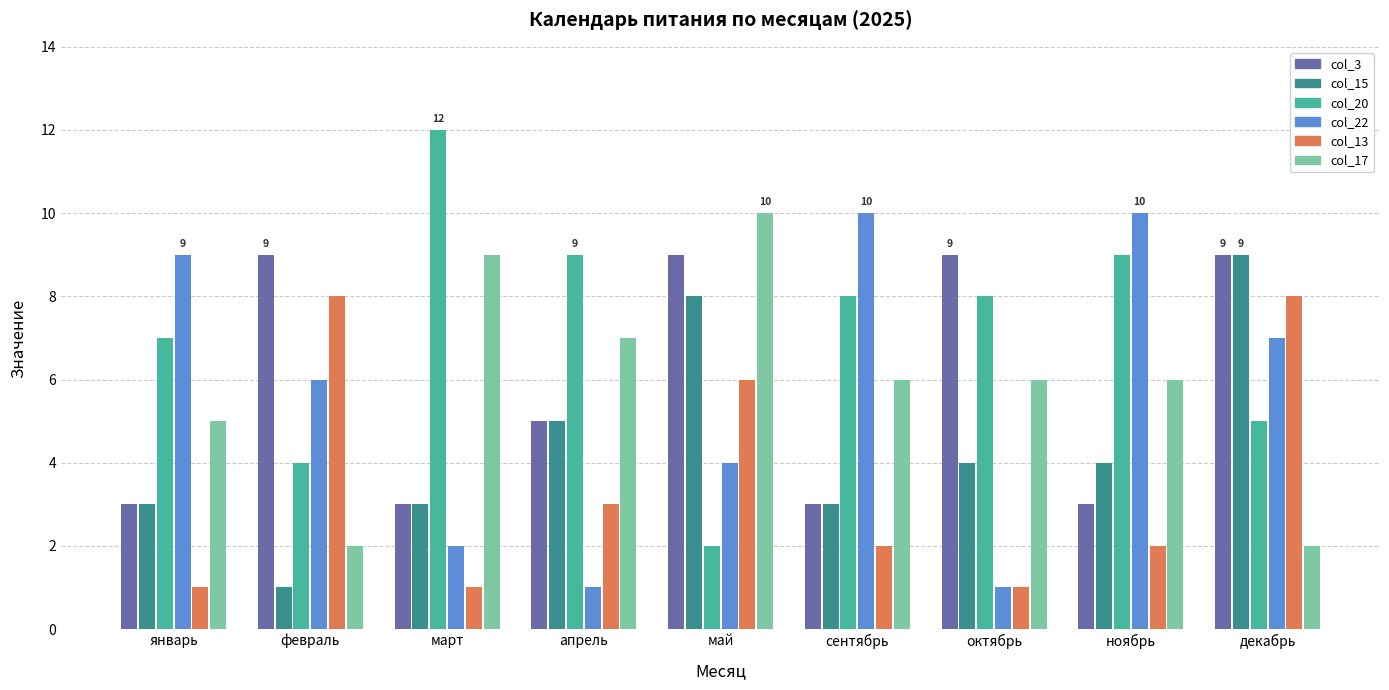

Reading left to right, transcribe all the data shown in this chart.

col_3: 3	9	3	5	9	3	9	3	9
col_15: 3	1	3	5	8	3	4	4	9
col_20: 7	4	12	9	2	8	8	9	5
col_22: 9	6	2	1	4	10	1	10	7
col_13: 1	8	1	3	6	2	1	2	8
col_17: 5	2	9	7	10	6	6	6	2